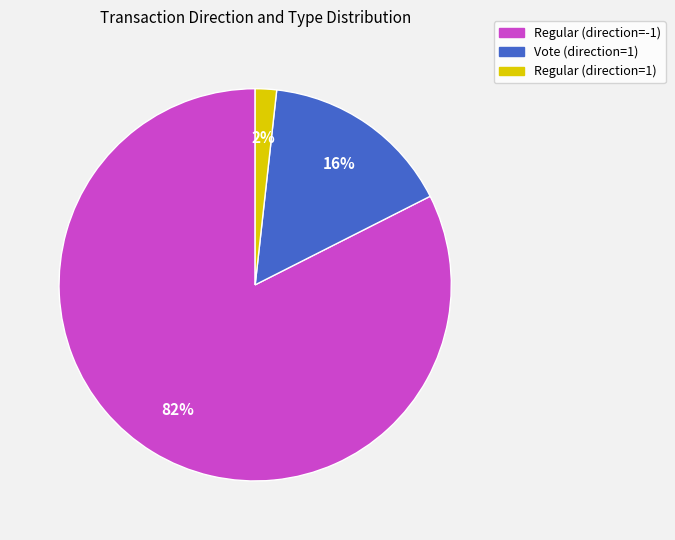

Which has a higher value, Regular (direction=-1) or Vote (direction=1)?

Regular (direction=-1)